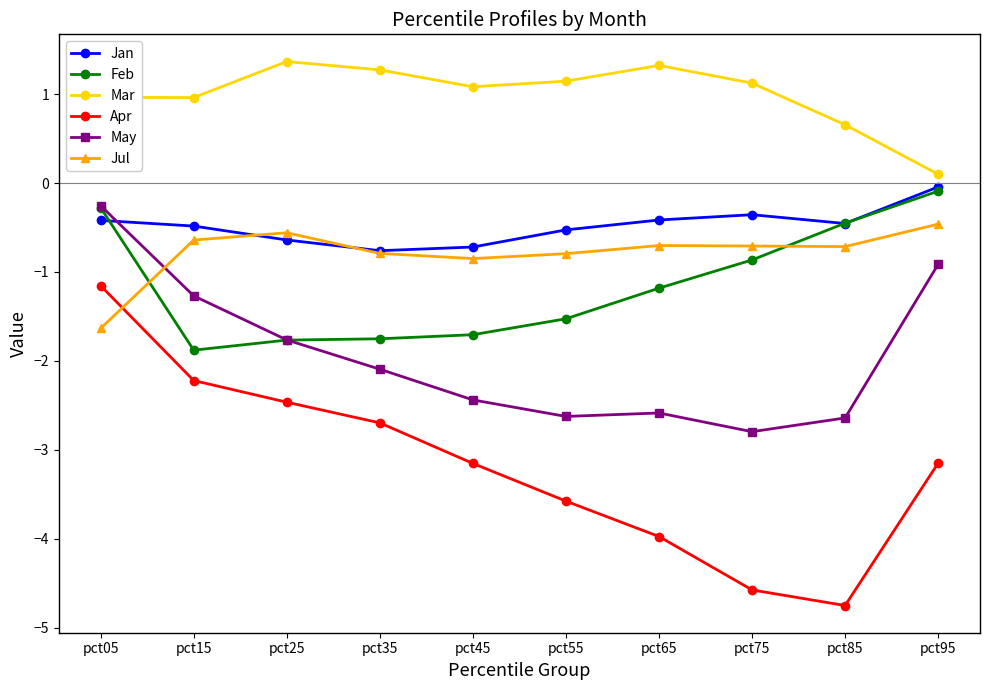

What is the total value across all series at pct85?

-8.4